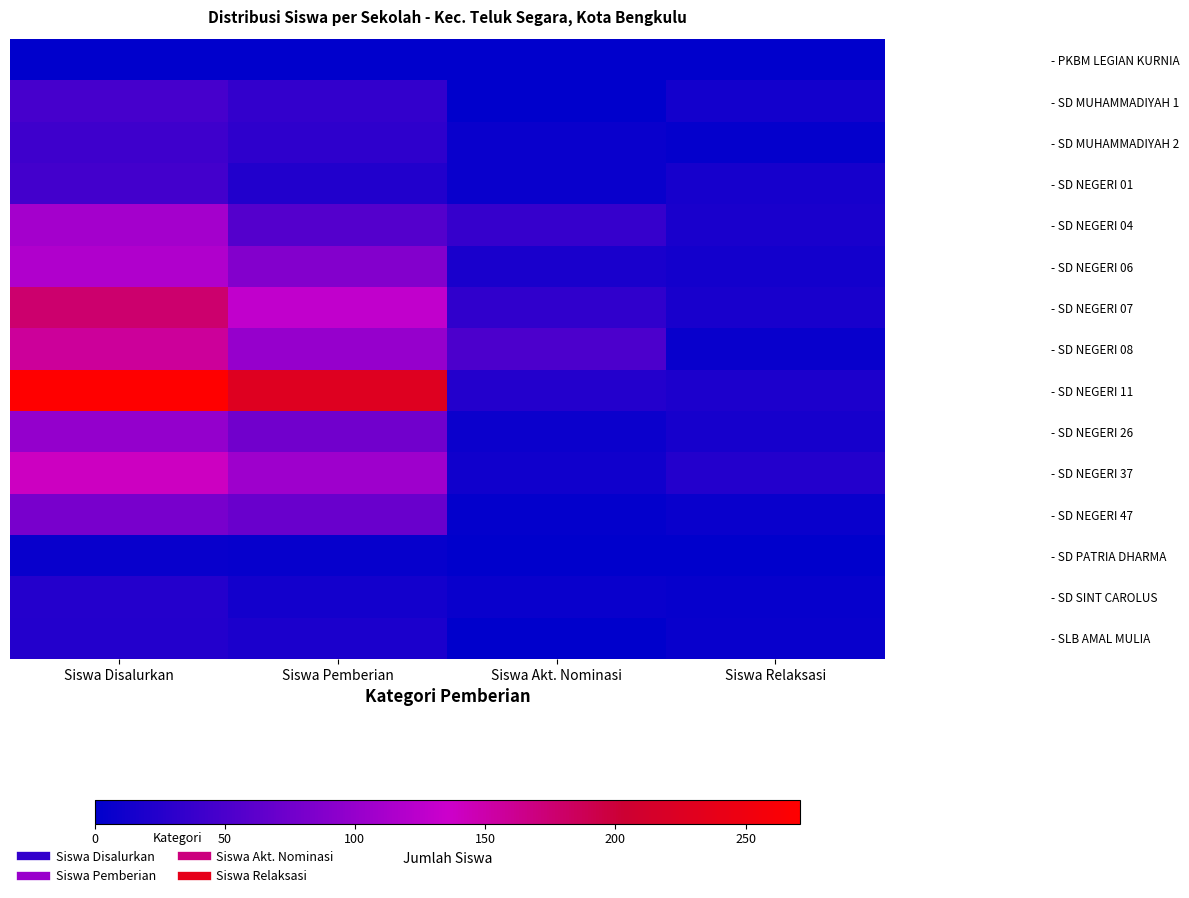

Reading left to right, what are all the values shown in this chart?

- PKBM LEGIAN KURNIA: Siswa Disalurkan=1	Siswa Pemberian=1	Siswa Akt. Nominasi=0	Siswa Relaksasi=0
- SD MUHAMMADIYAH 1: Siswa Disalurkan=47	Siswa Pemberian=34	Siswa Akt. Nominasi=0	Siswa Relaksasi=13
- SD MUHAMMADIYAH 2: Siswa Disalurkan=42	Siswa Pemberian=31	Siswa Akt. Nominasi=7	Siswa Relaksasi=4
- SD NEGERI 01: Siswa Disalurkan=45	Siswa Pemberian=23	Siswa Akt. Nominasi=7	Siswa Relaksasi=15
- SD NEGERI 04: Siswa Disalurkan=110	Siswa Pemberian=57	Siswa Akt. Nominasi=36	Siswa Relaksasi=17
- SD NEGERI 06: Siswa Disalurkan=117	Siswa Pemberian=87	Siswa Akt. Nominasi=17	Siswa Relaksasi=13
- SD NEGERI 07: Siswa Disalurkan=177	Siswa Pemberian=129	Siswa Akt. Nominasi=32	Siswa Relaksasi=16
- SD NEGERI 08: Siswa Disalurkan=157	Siswa Pemberian=100	Siswa Akt. Nominasi=51	Siswa Relaksasi=6
- SD NEGERI 11: Siswa Disalurkan=271	Siswa Pemberian=227	Siswa Akt. Nominasi=24	Siswa Relaksasi=20
- SD NEGERI 26: Siswa Disalurkan=99	Siswa Pemberian=76	Siswa Akt. Nominasi=8	Siswa Relaksasi=15
- SD NEGERI 37: Siswa Disalurkan=140	Siswa Pemberian=105	Siswa Akt. Nominasi=11	Siswa Relaksasi=24
- SD NEGERI 47: Siswa Disalurkan=80	Siswa Pemberian=70	Siswa Akt. Nominasi=3	Siswa Relaksasi=7
- SD PATRIA DHARMA: Siswa Disalurkan=6	Siswa Pemberian=5	Siswa Akt. Nominasi=0	Siswa Relaksasi=1
- SD SINT CAROLUS: Siswa Disalurkan=25	Siswa Pemberian=13	Siswa Akt. Nominasi=7	Siswa Relaksasi=5
- SLB AMAL MULIA: Siswa Disalurkan=24	Siswa Pemberian=18	Siswa Akt. Nominasi=0	Siswa Relaksasi=6